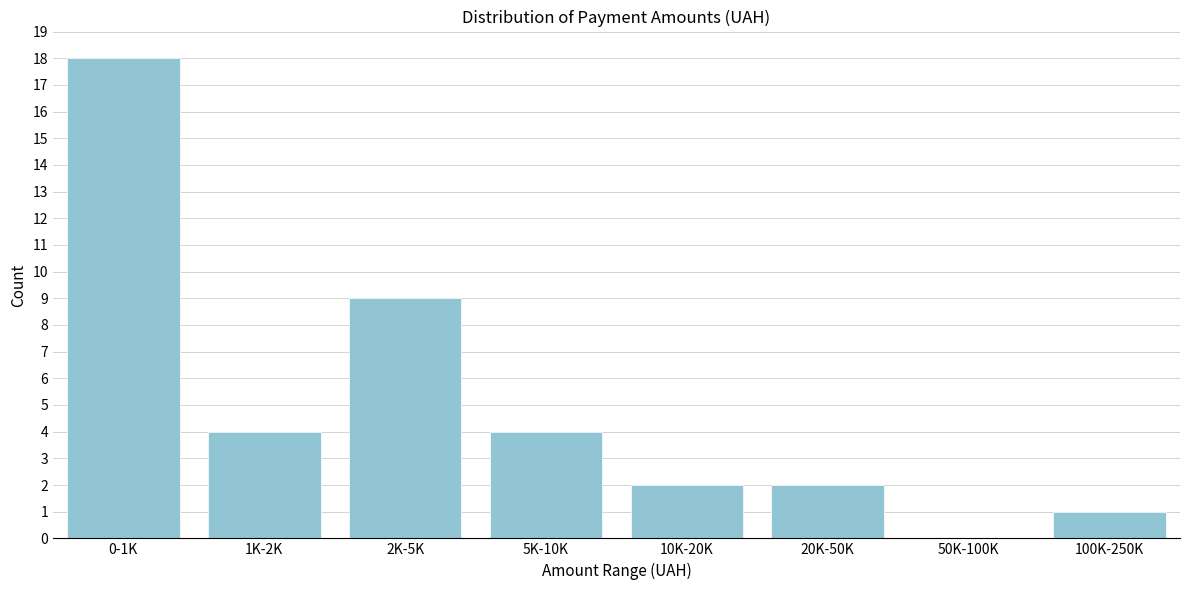

Reading left to right, transcribe all the data shown in this chart.

0-1K=18	1K-2K=4	2K-5K=9	5K-10K=4	10K-20K=2	20K-50K=2	50K-100K=0	100K-250K=1